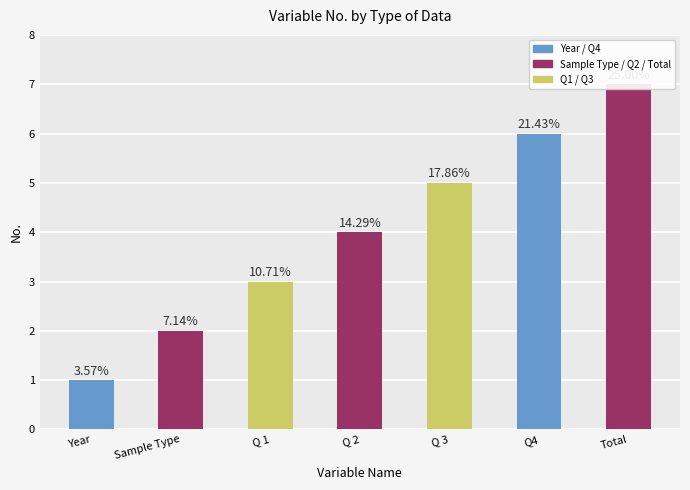

Where is the data nearest to the value 4?

Q 2